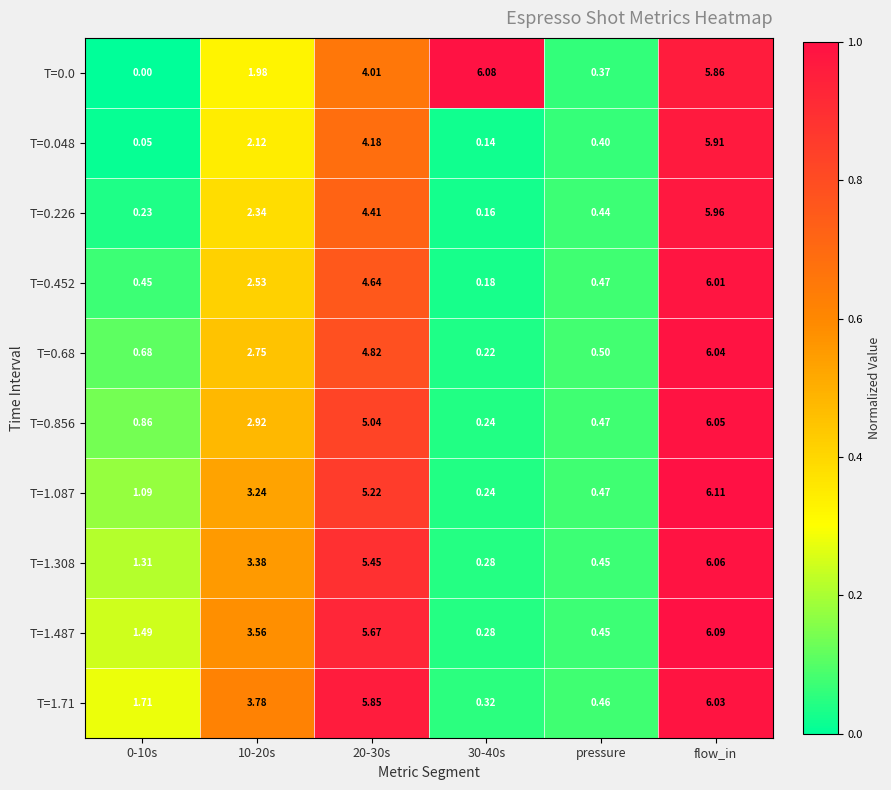

Which label corresponds to the largest value in the chart?

flow_in